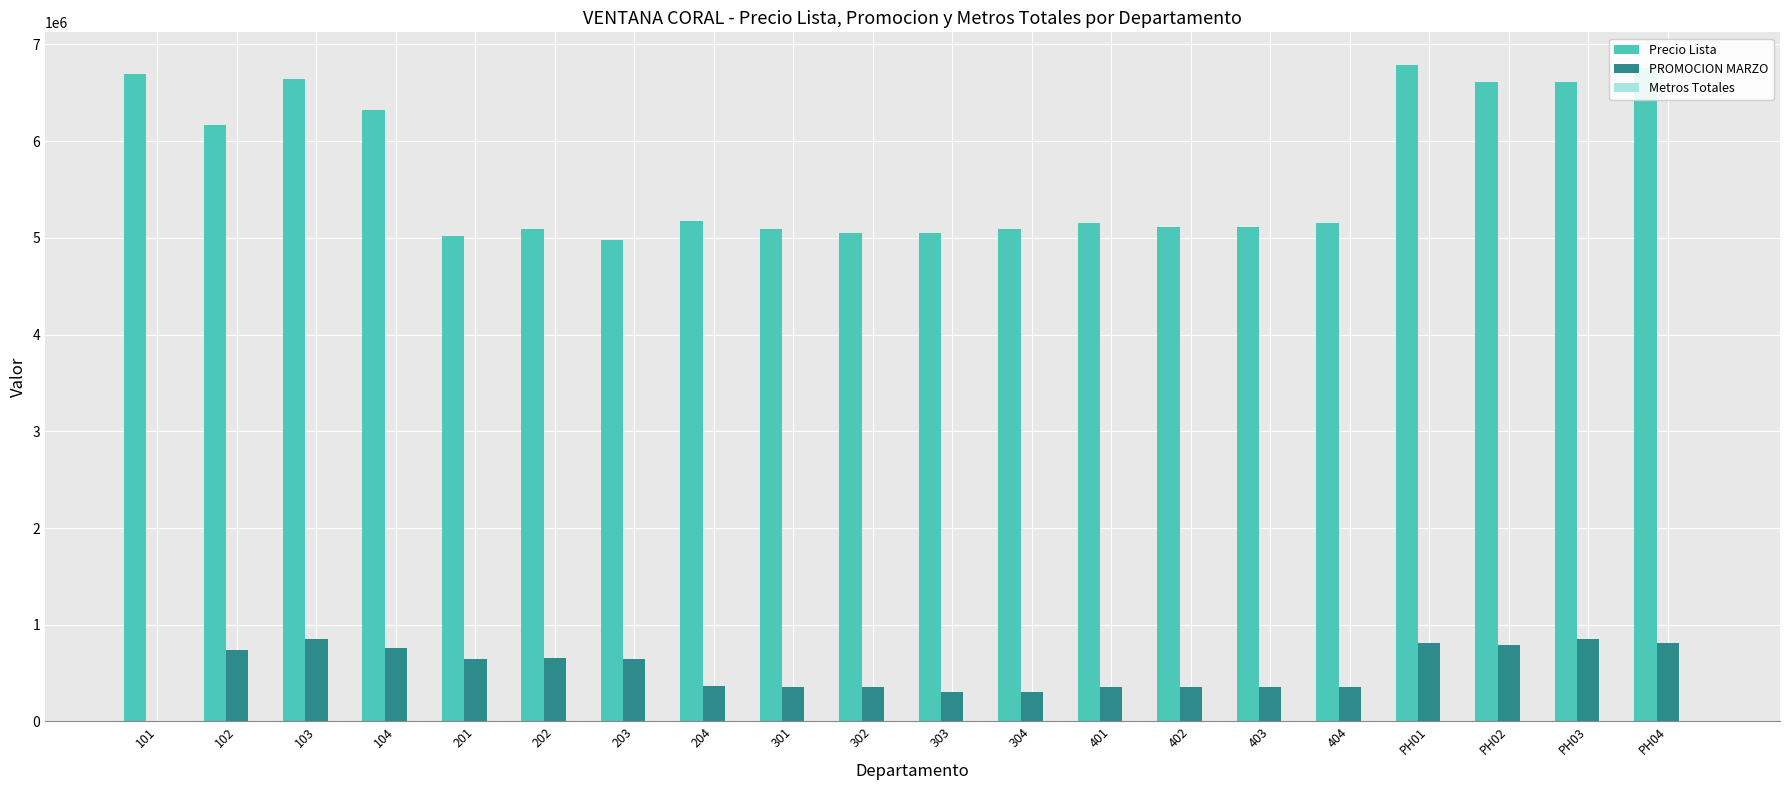

Which series has the largest total across all categories?

Precio Lista